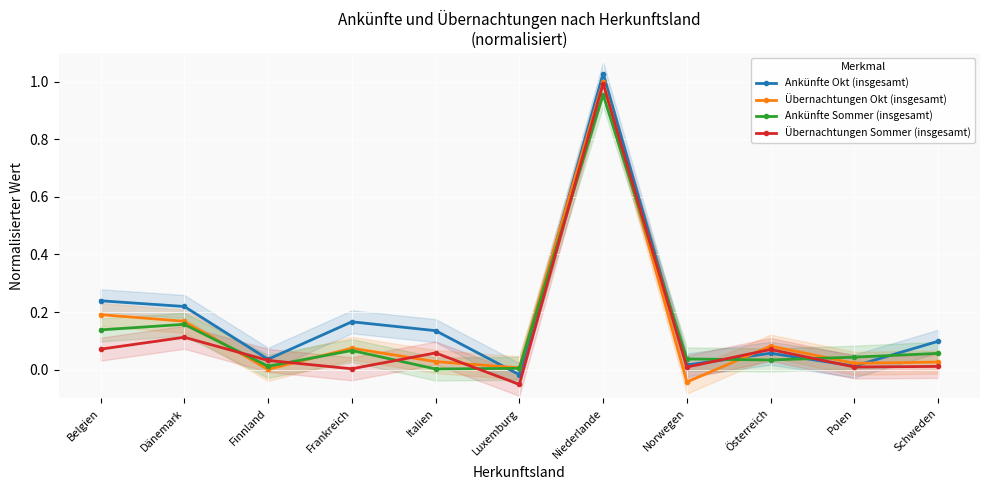

Reading left to right, extract all data points from this chart.

Ankünfte Okt (insgesamt): 0.2	0.2	0.0	0.2	0.1	-0.0	1.0	0.0	0.1	0.0	0.1
Übernachtungen Okt (insgesamt): 0.2	0.2	0.0	0.1	0.0	0.0	1.0	-0.0	0.1	0.0	0.0
Ankünfte Sommer (insgesamt): 0.1	0.2	0.0	0.1	0.0	0.0	1.0	0.0	0.0	0.0	0.1
Übernachtungen Sommer (insgesamt): 0.1	0.1	0.0	0.0	0.1	-0.1	1.0	0.0	0.1	0.0	0.0